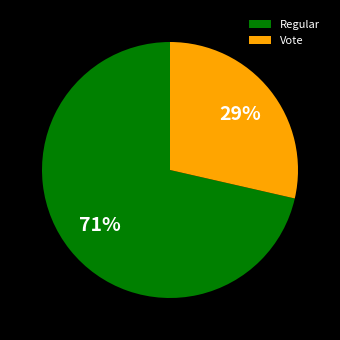

Does any single category account for the majority?

Yes